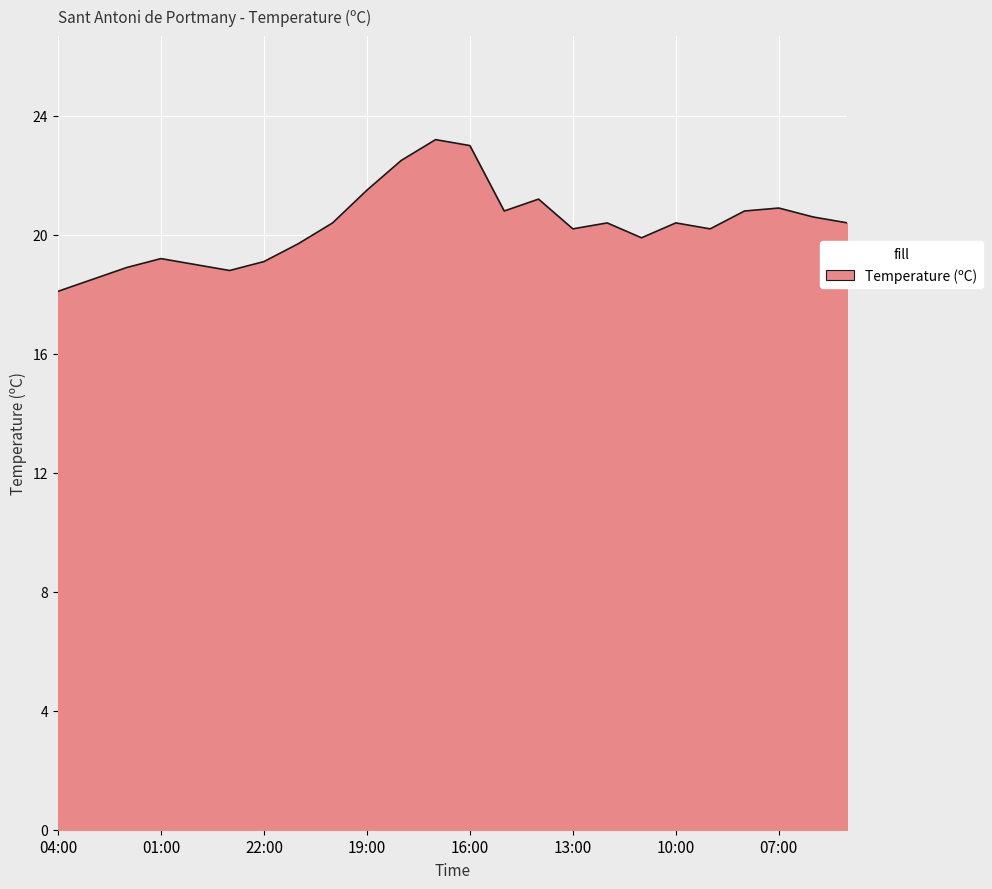

What is the sum of all values?

487.7